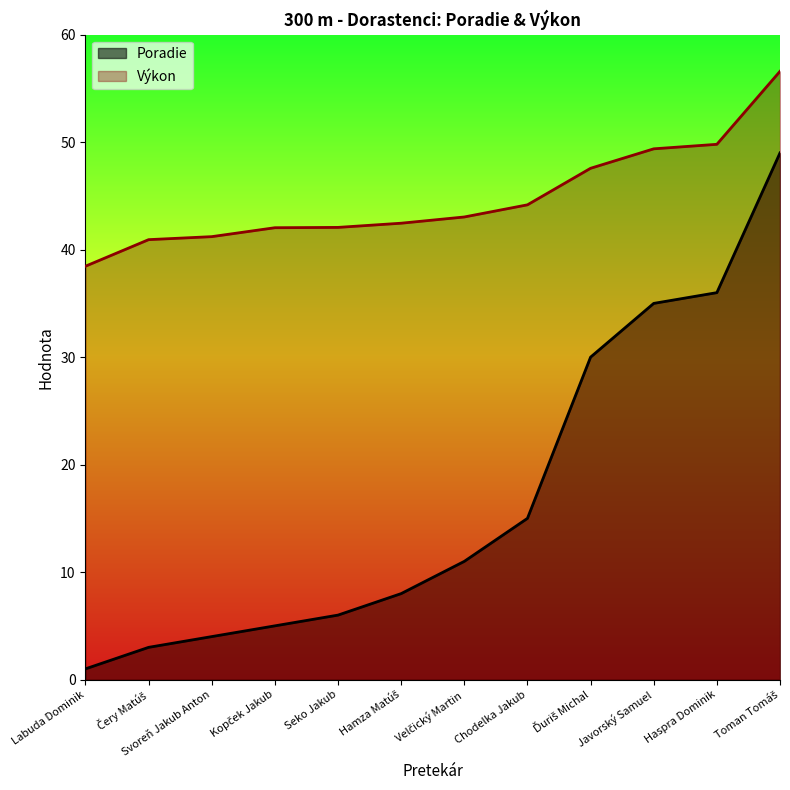

At how many categories does at least one series exceed 7?

12